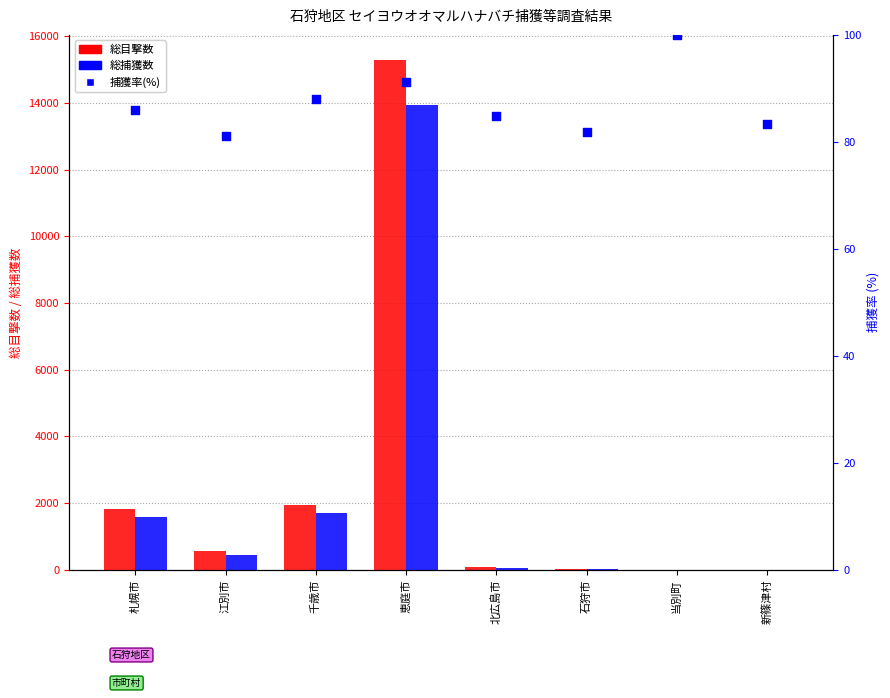

At which category is the sum across all series the highest?

恵庭市